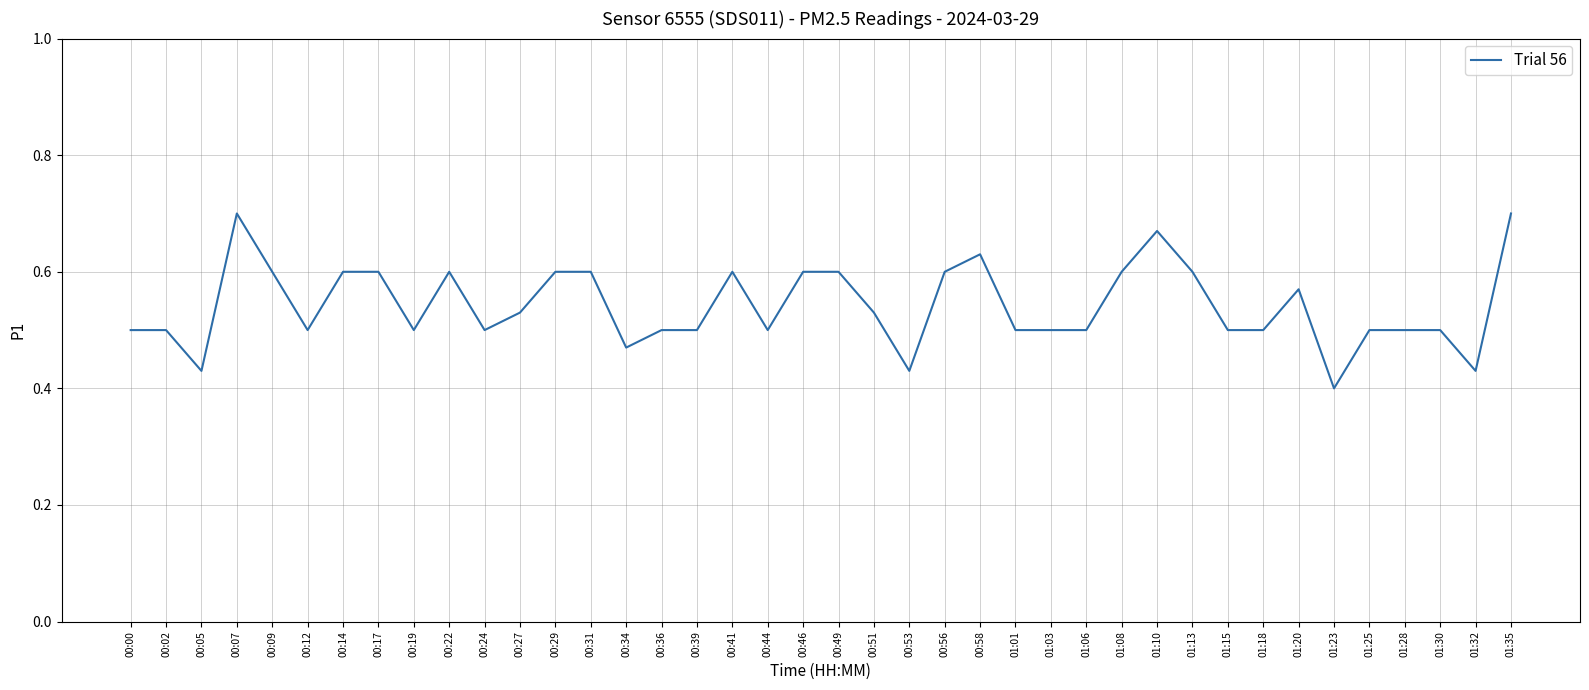

True or false: there are more than 2 points higher than both neighbors.

True